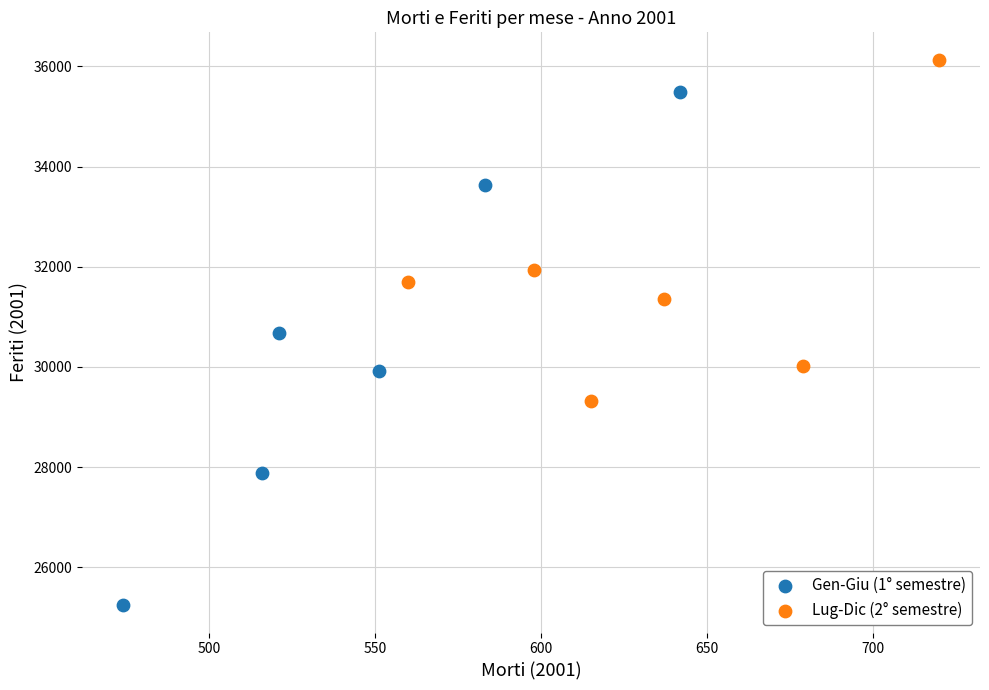

What are all the series names shown in the legend?

Gen-Giu (1° semestre), Lug-Dic (2° semestre)